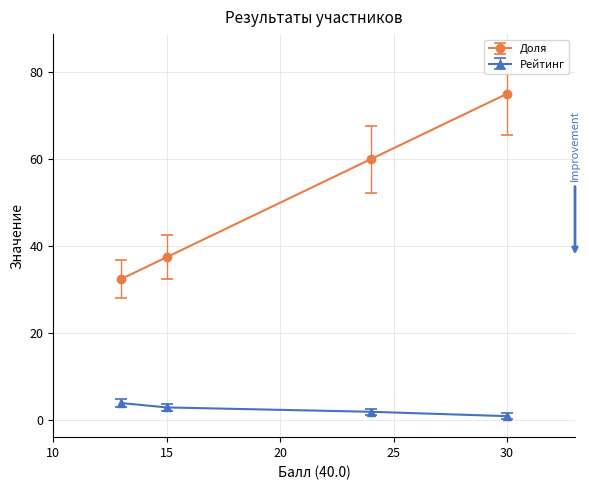

What is the sum of all Доля values?

205.0